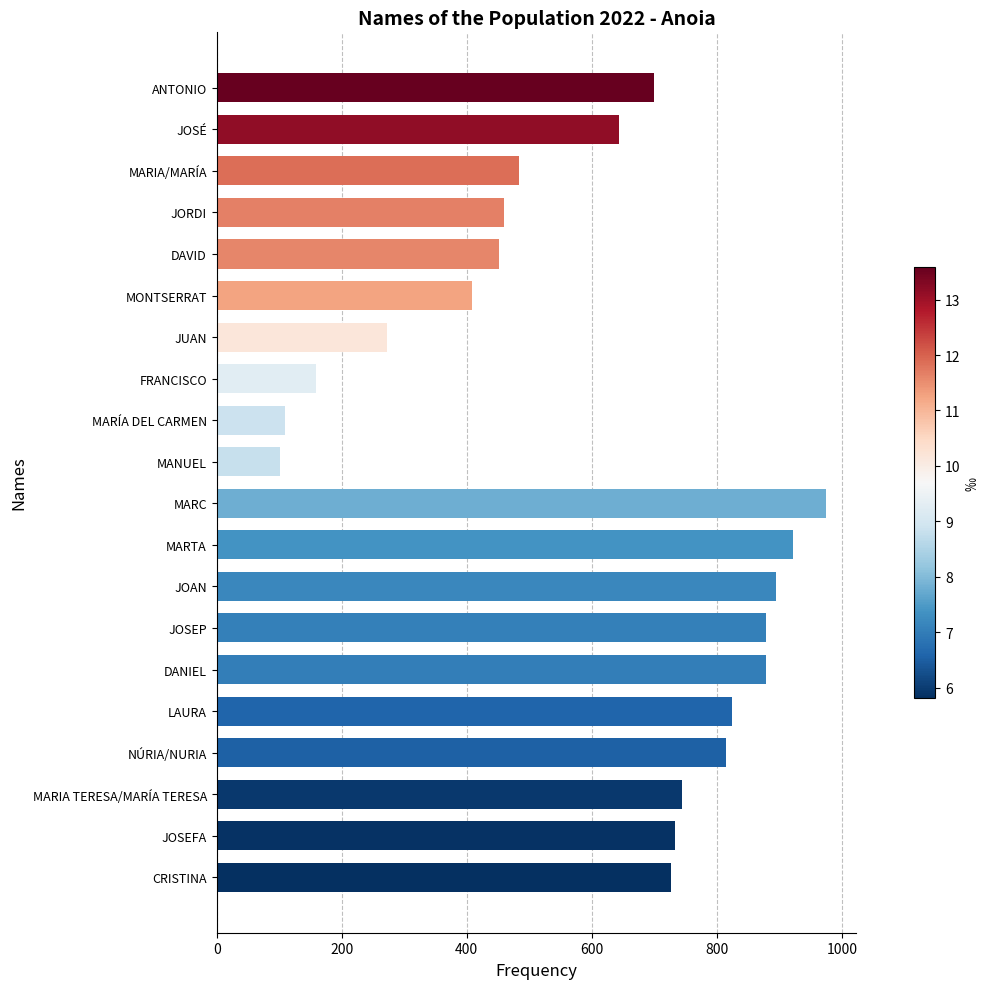

How many series are shown in this chart?

1